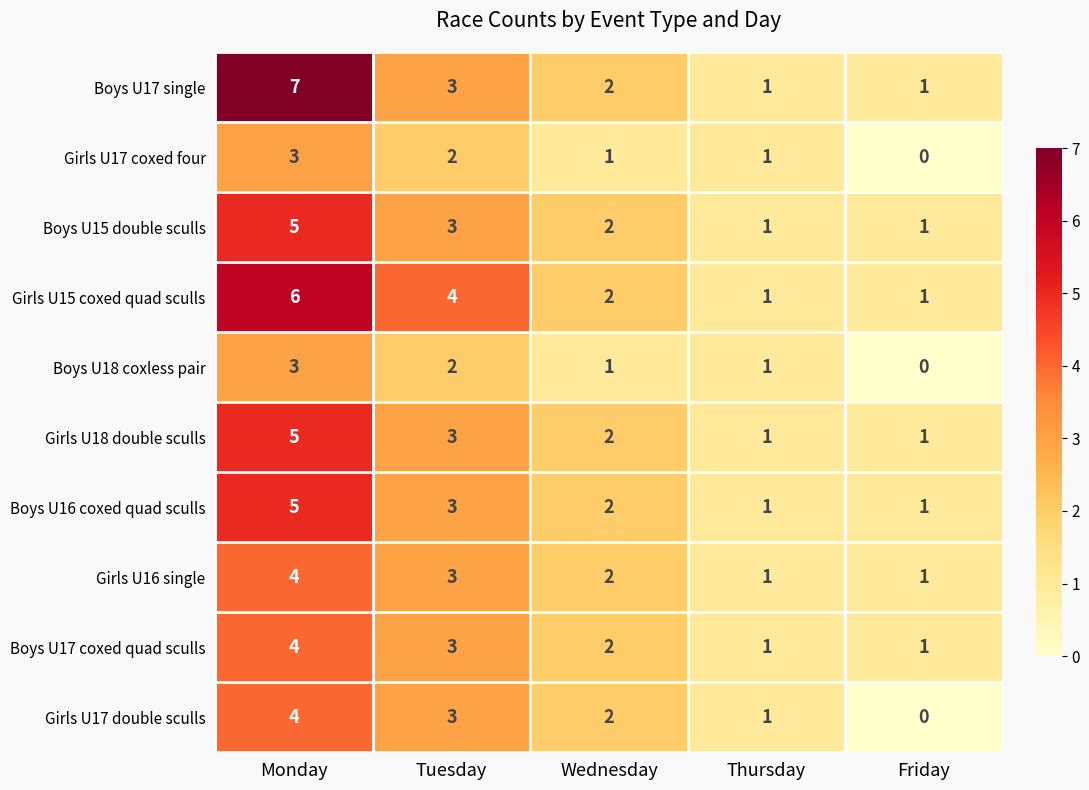

At how many categories does at least one series exceed 0?

5